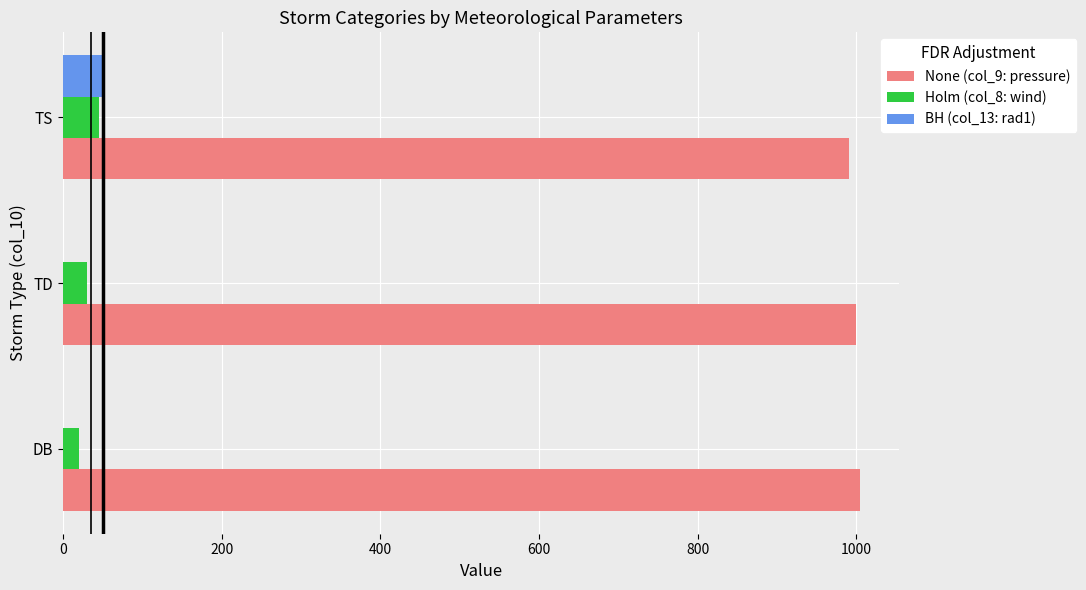

Is the value of Holm (col_8: wind) at TS greater than the value of BH (col_13: rad1) at TD?

Yes